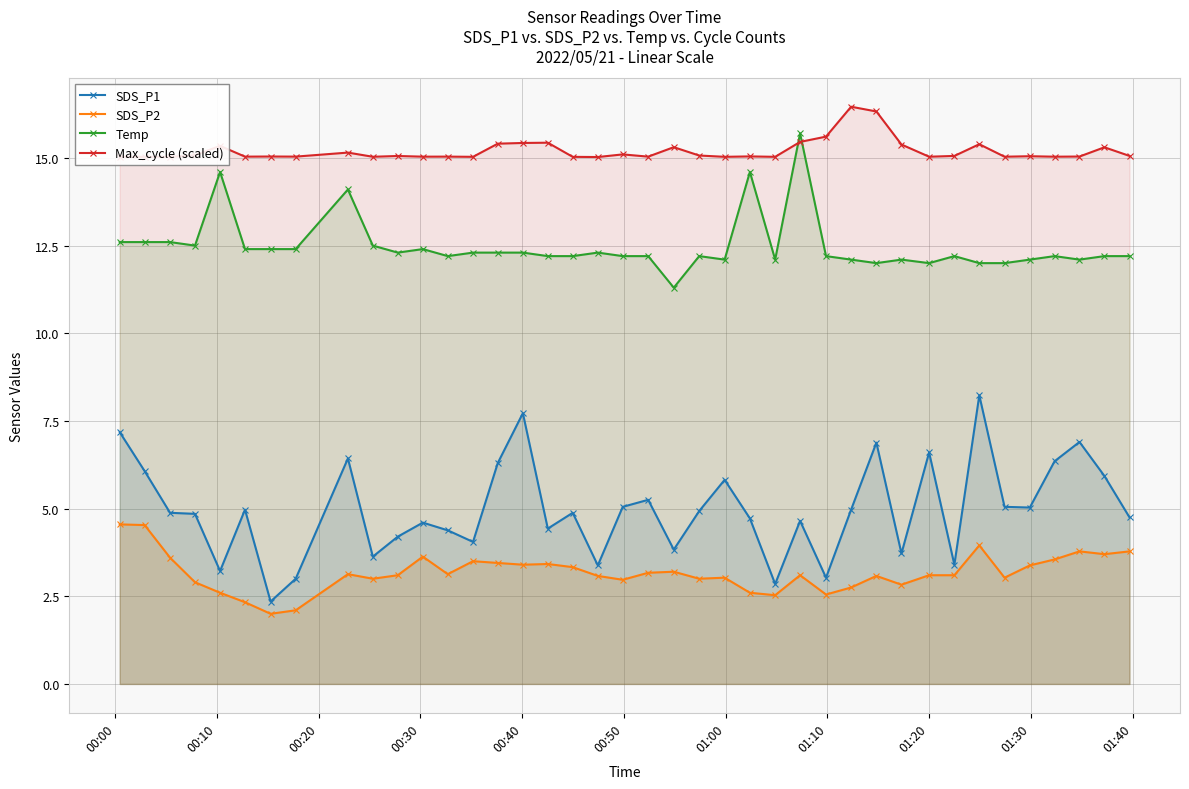

What is the highest value of the Temp series?

15.7